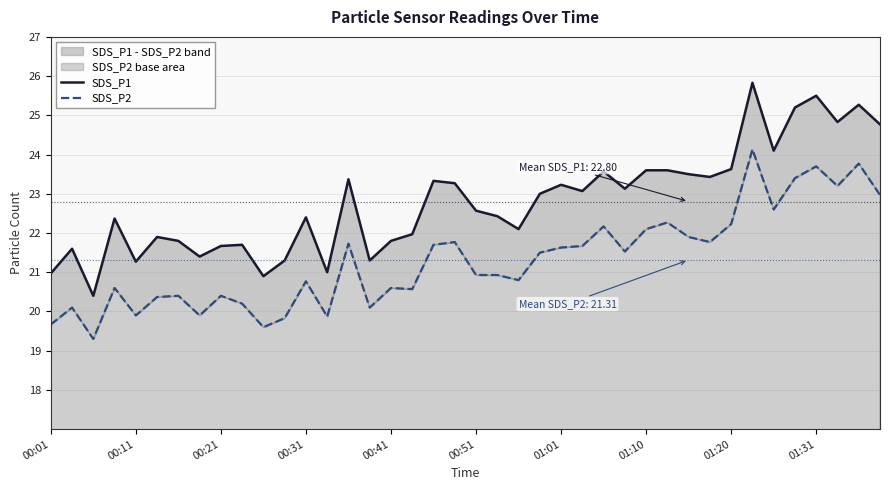

In SDS_P1, how many points are lower than both neighbors (excluding endpoints)?

12